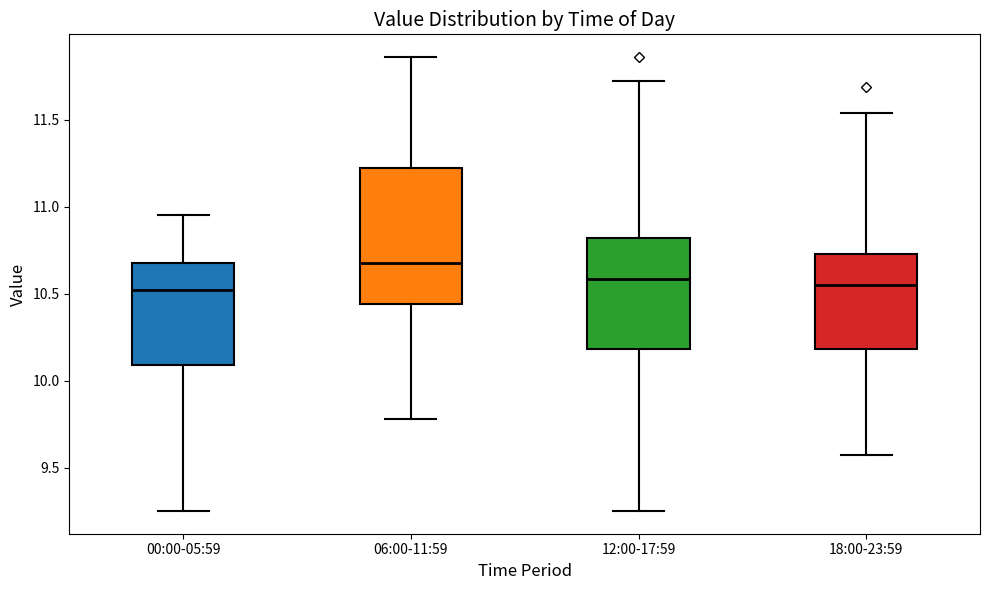

Comparing the boxes themselves (not the whiskers), which one is the tallest?

06:00-11:59